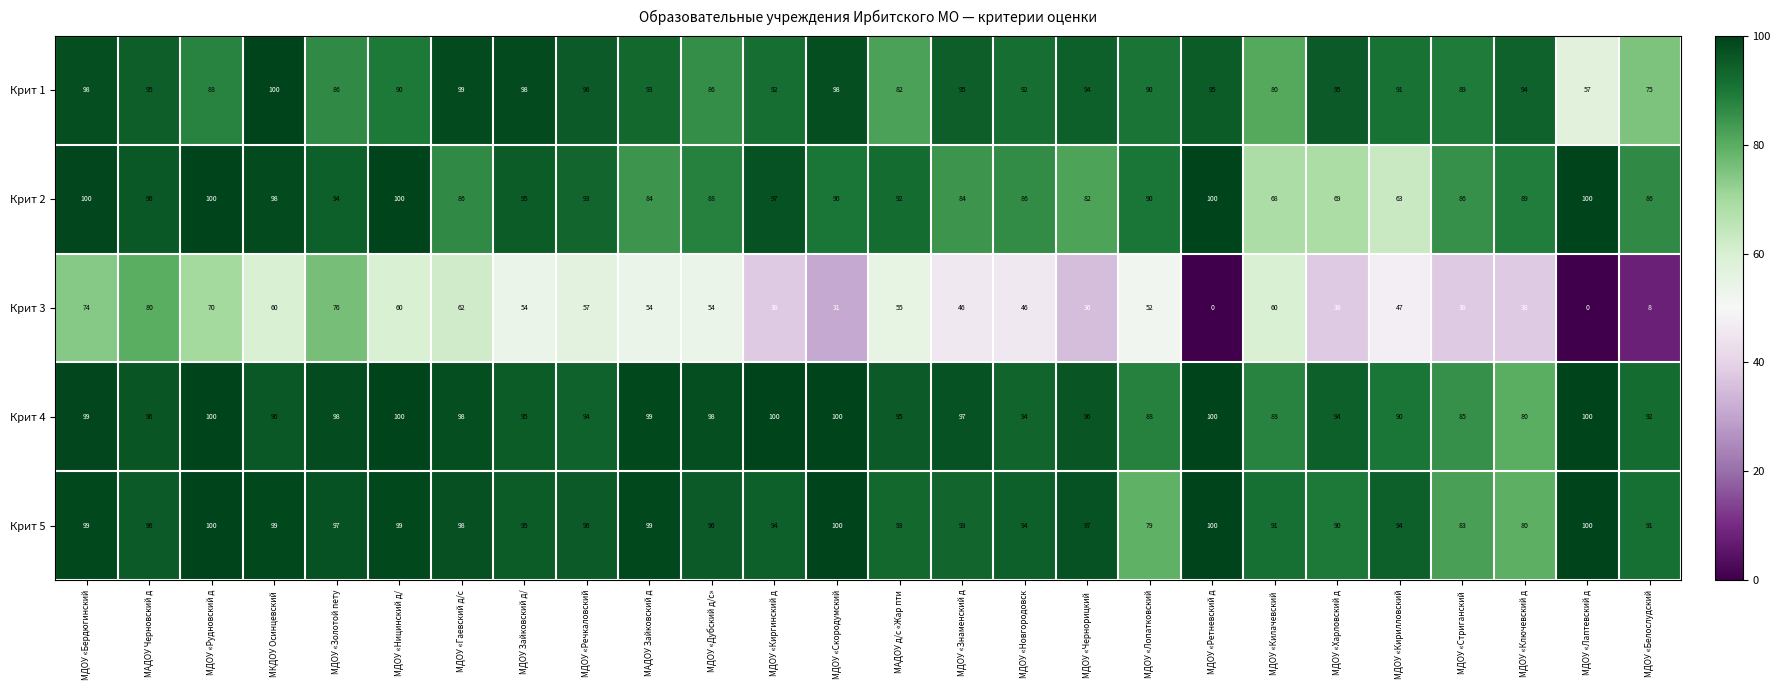

True or false: Крит 4 has a value of 135 at МДОУ «Харловский д.

False